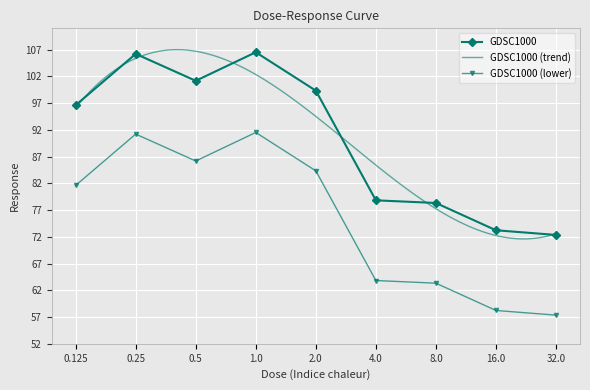

What is the label of the 8th point from the right?

0.25